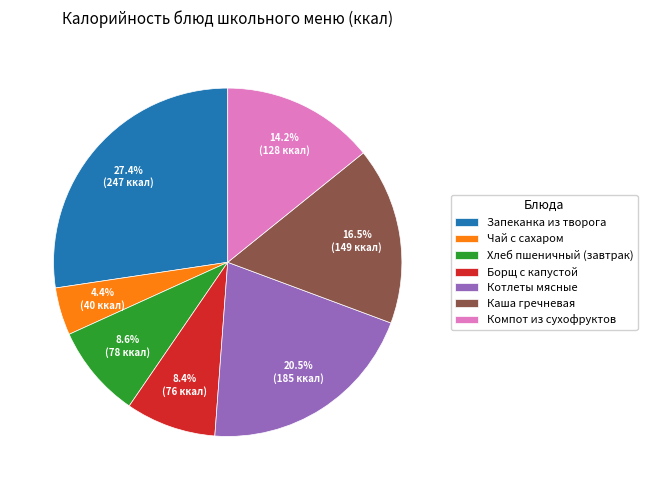

How many segments does this pie chart have?

7